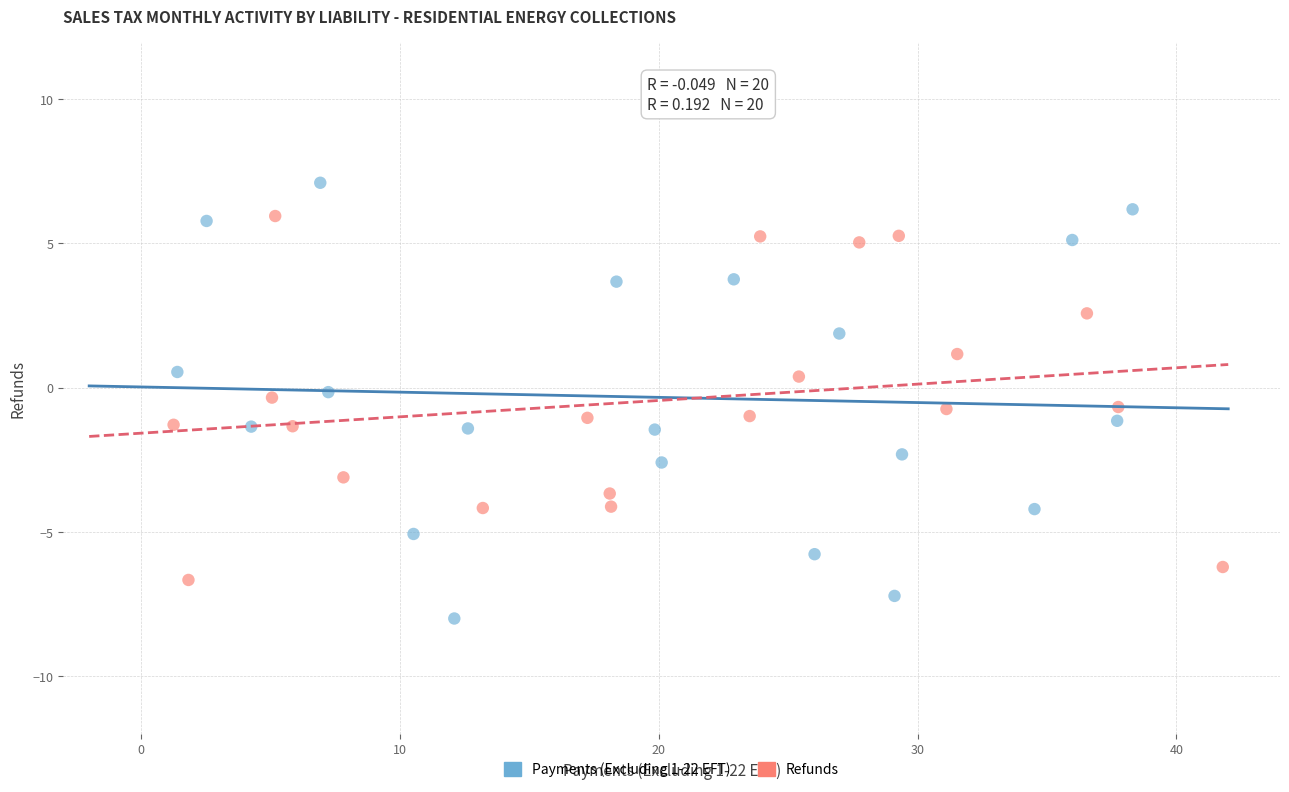

Which series has the widest spread of Y values?

Payments (Excluding 1-22 EFT)